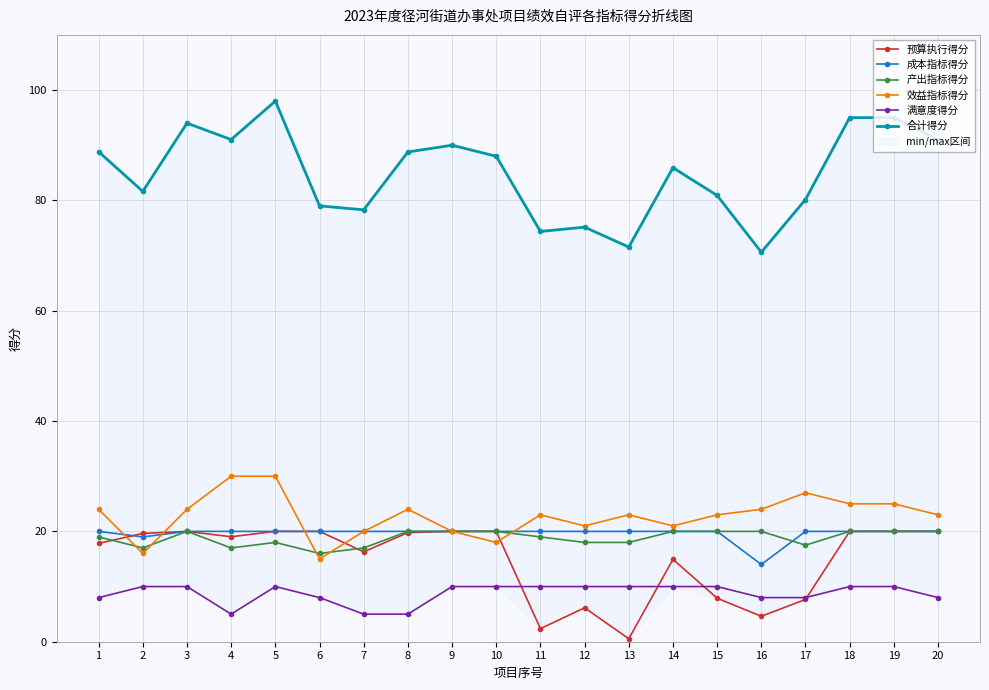

At which label does 效益指标得分 first exceed 23?

1